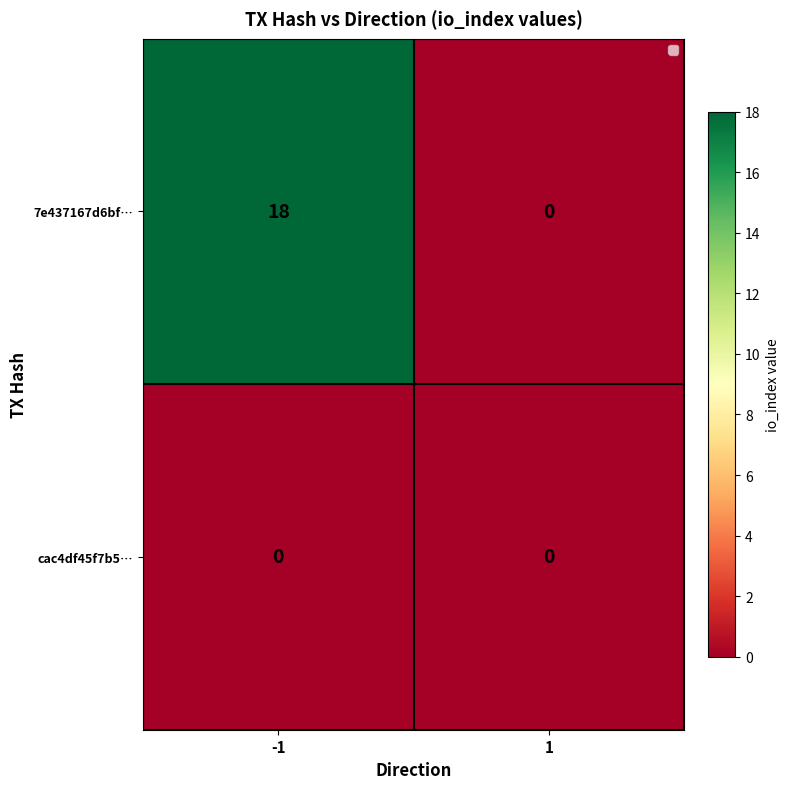

At which label is cac4df45f7b5… closest to 0?

-1